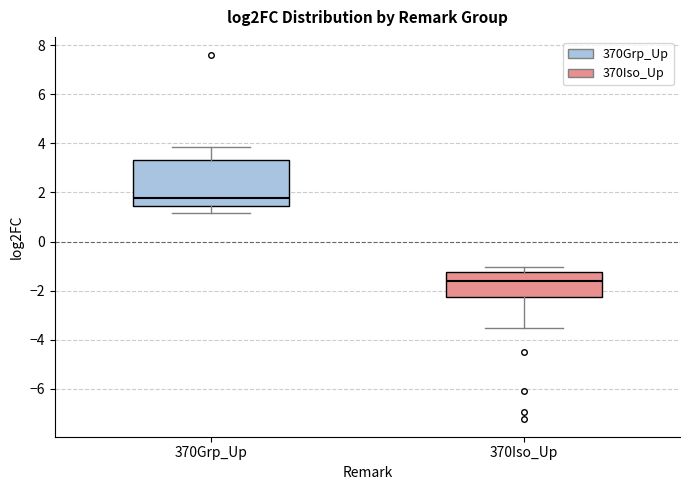

Reading left to right, read every box against the y-axis: the position of its median line, the range the box covers, and the ends of its whiskers. The values are not printed on the chart, so give them approximately, as read against the axis.

370Grp_Up: median 1.8, box 1.4 to 3.4, whiskers 1.2 to 3.8
370Iso_Up: median -1.6, box -2.2 to -1.2, whiskers -3.6 to -1.0